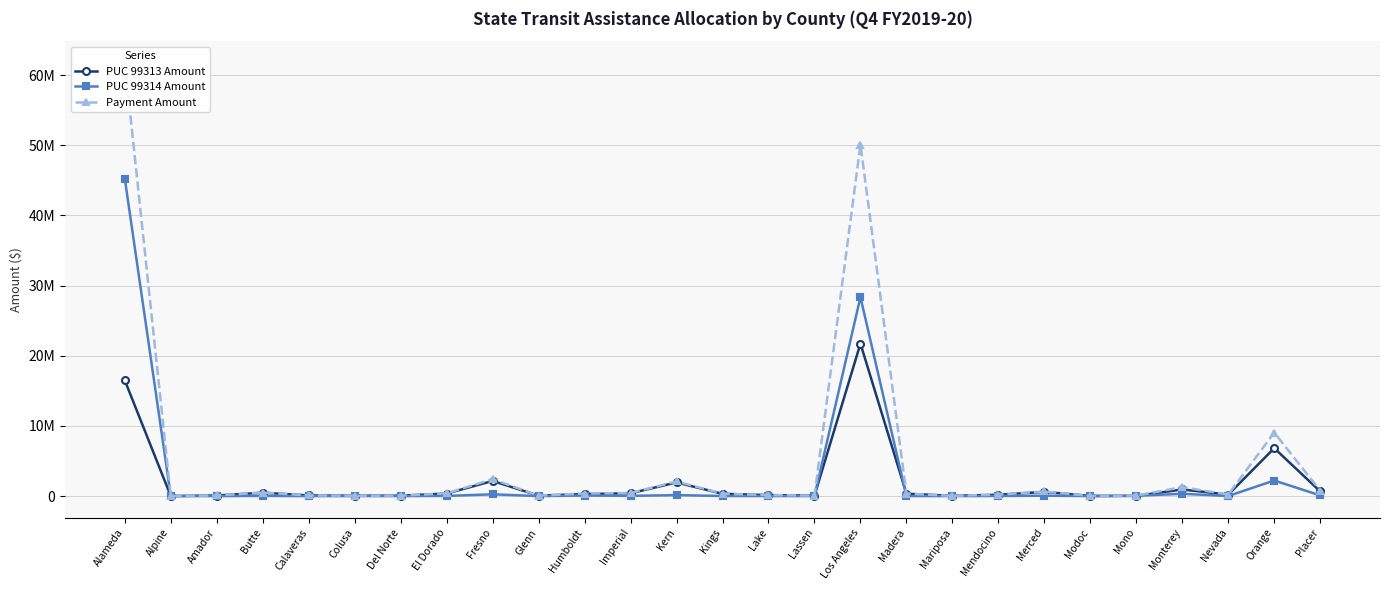

At which category is the sum across all series the highest?

Alameda